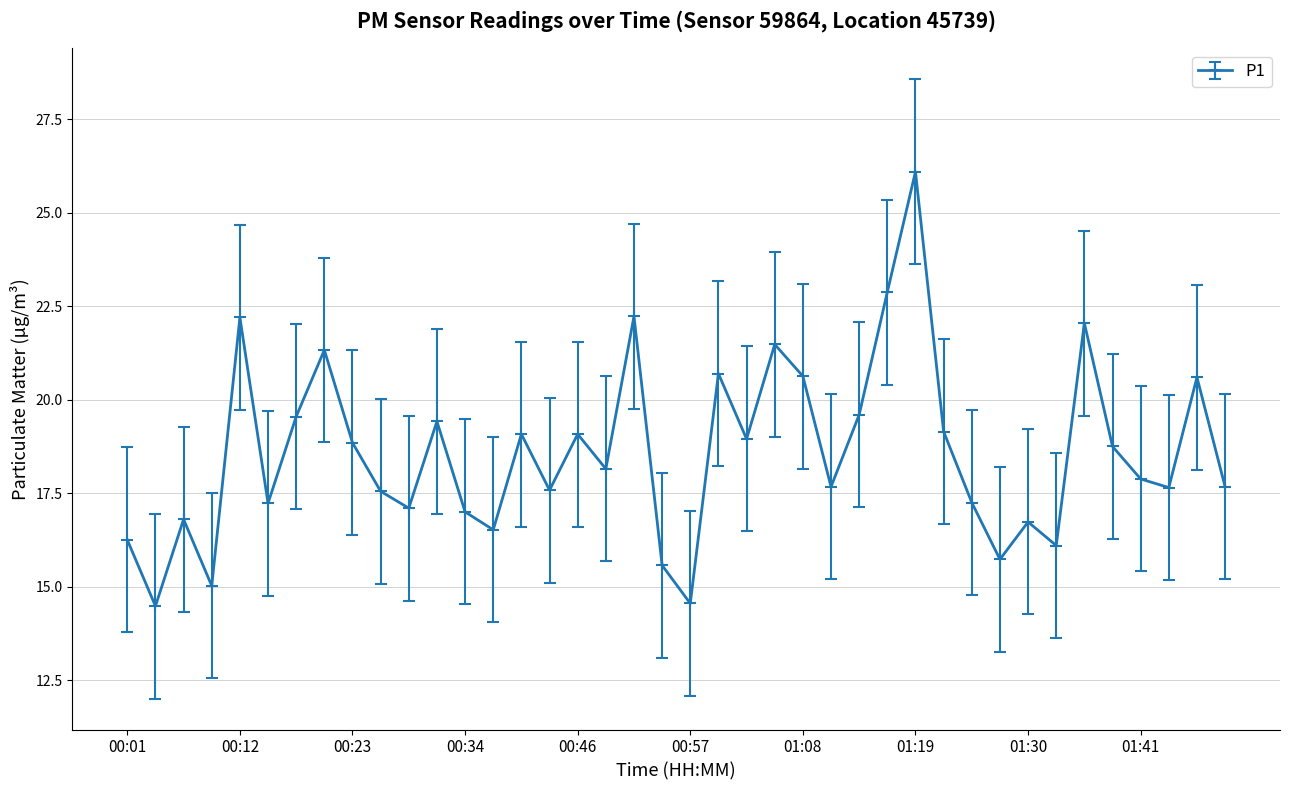

How many interior local peaks (higher than both neighbors) does the data have?

13